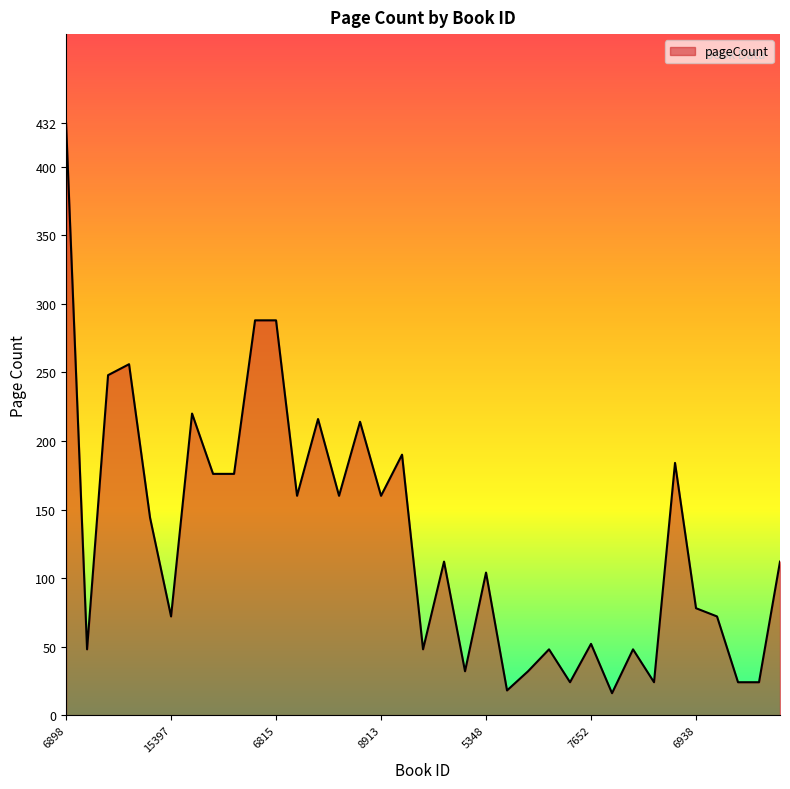

True or false: the data has more than 0 interior local peaks.

True